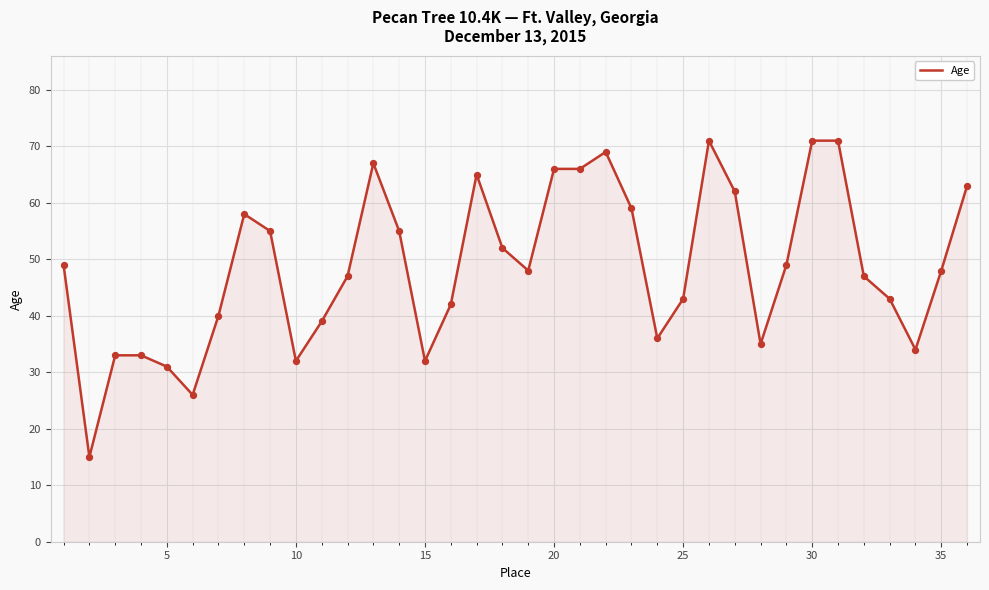

What is the minimum value shown in the chart?

15